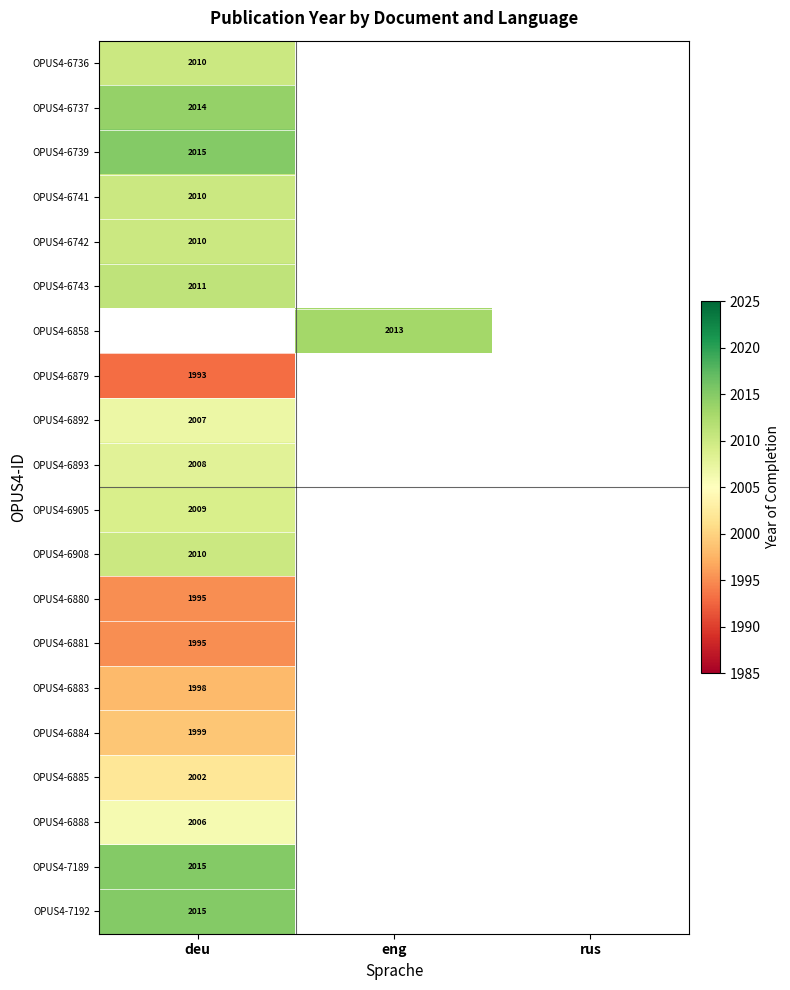

What is the greatest value displayed?

2015.0